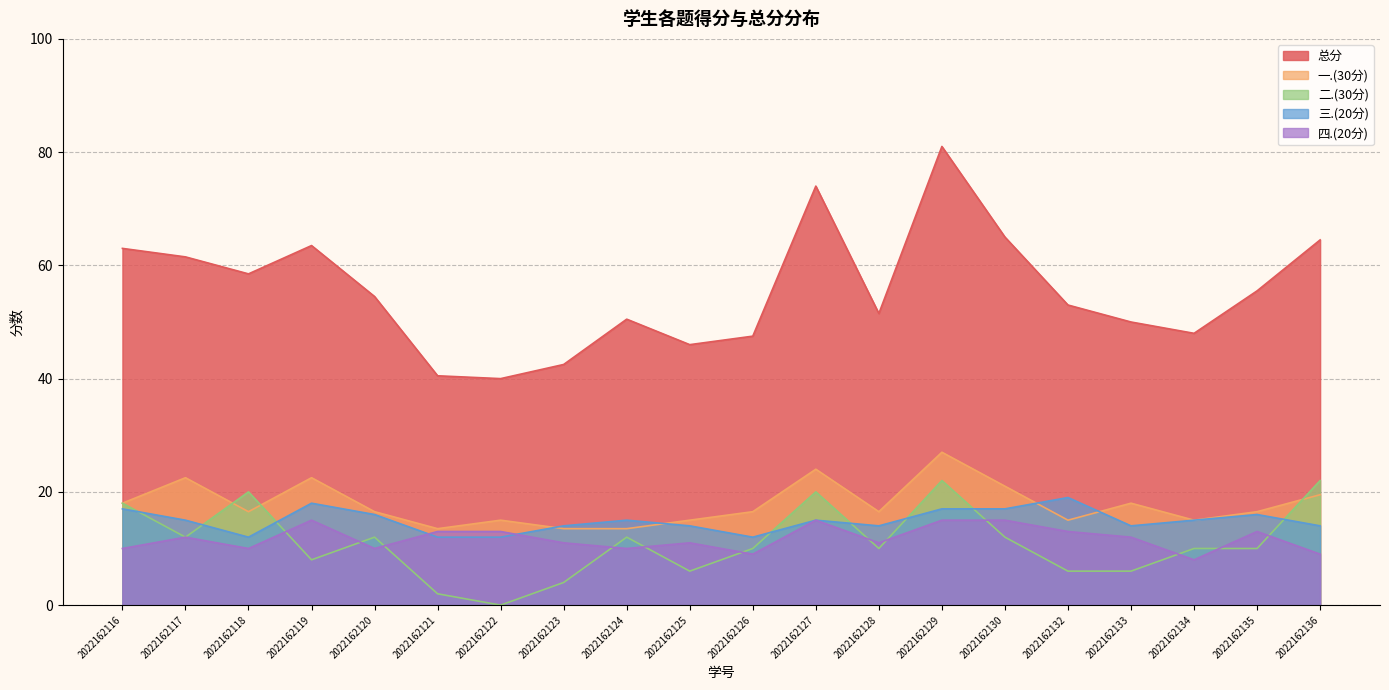

The 三.(20分) series shows 26.5 at 2022162124. True or false?

False